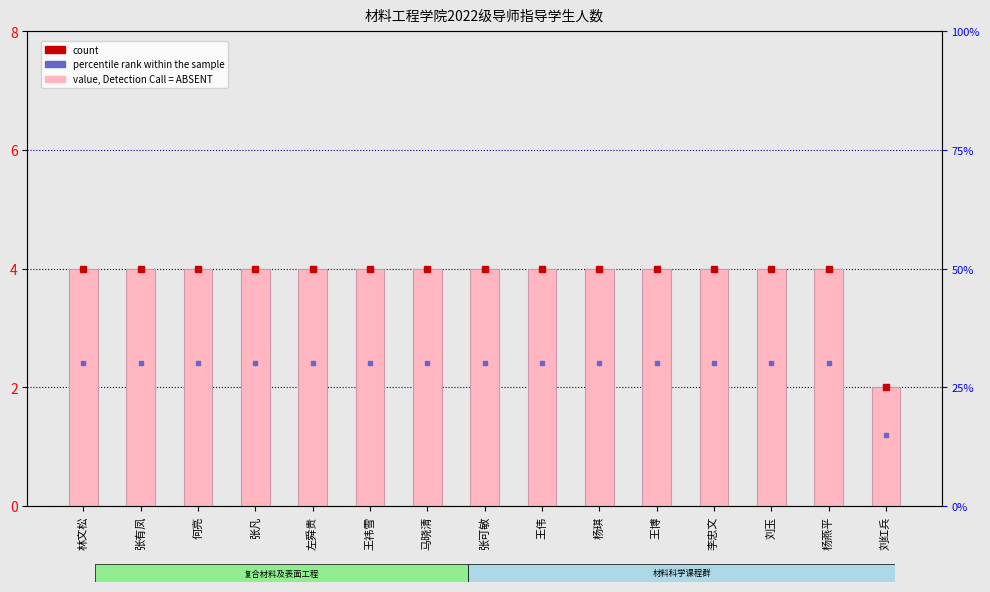

Which has a higher value, 左舜贵 or 何亮?

左舜贵